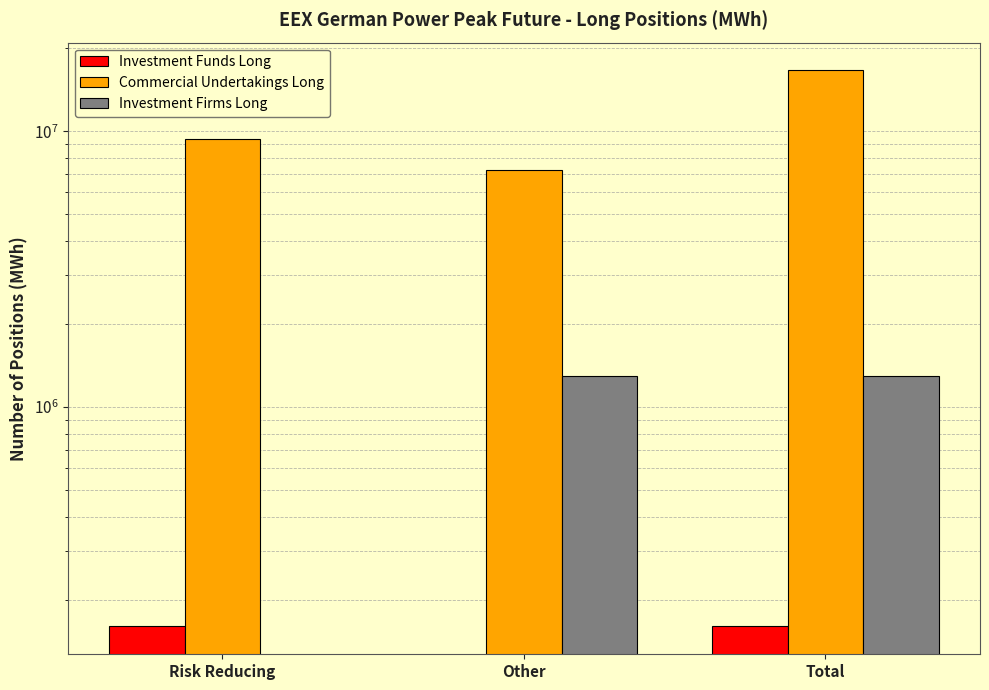

Reading right to left, what are all the values shown in this chart?

Investment Funds Long: 159852	0	159852
Commercial Undertakings Long: 16615656	7252308	9363348
Investment Firms Long: 1293708	1293708	0